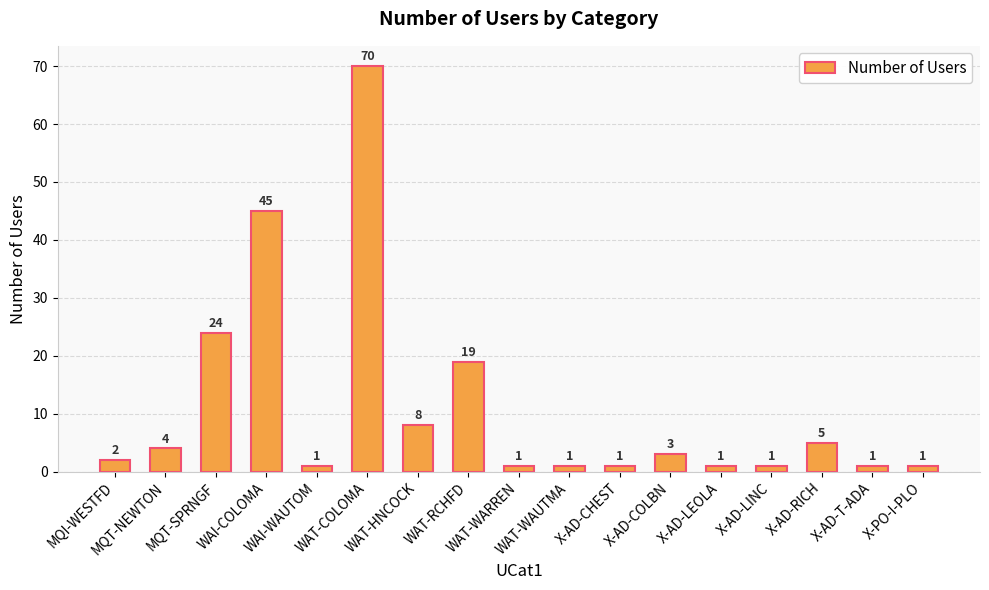

Reading left to right, list all the values displayed in this chart.

MQI-WESTFD=2	MQT-NEWTON=4	MQT-SPRNGF=24	WAI-COLOMA=45	WAI-WAUTOM=1	WAT-COLOMA=70	WAT-HNCOCK=8	WAT-RCHFD=19	WAT-WARREN=1	WAT-WAUTMA=1	X-AD-CHEST=1	X-AD-COLBN=3	X-AD-LEOLA=1	X-AD-LINC=1	X-AD-RICH=5	X-AD-T-ADA=1	X-PO-I-PLO=1